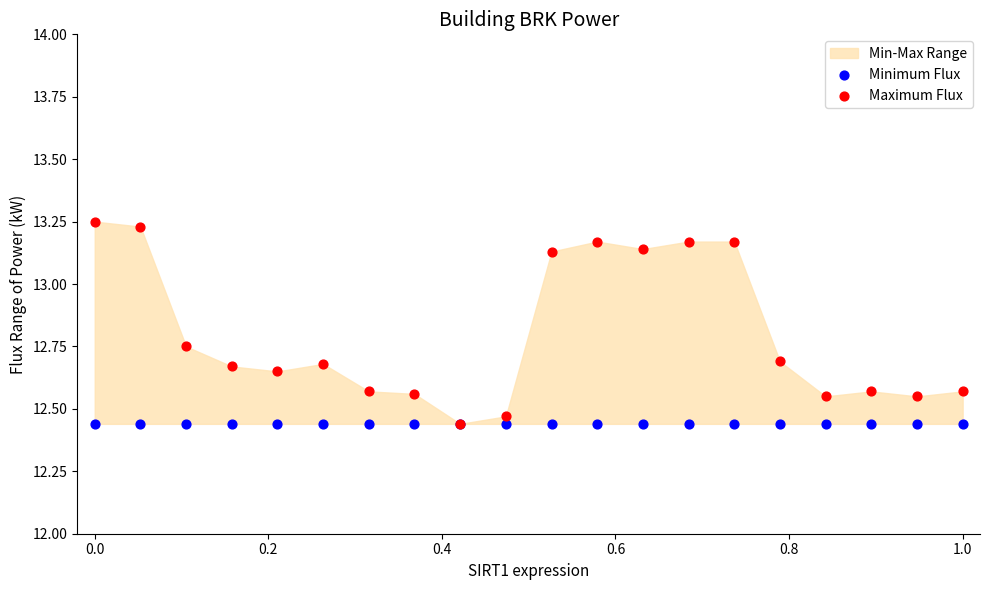

Which series contains the highest Y value?

Maximum Flux